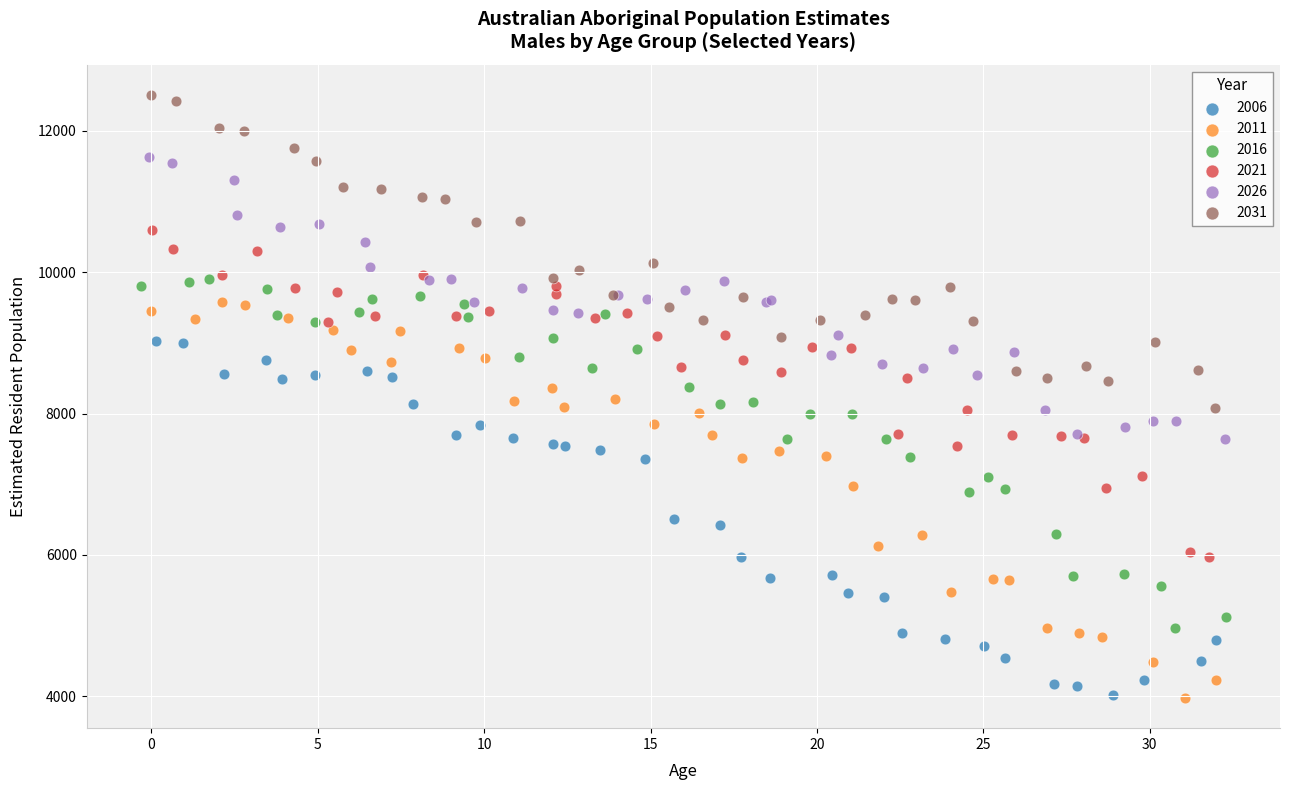

What are all the series names shown in the legend?

2006, 2011, 2016, 2021, 2026, 2031